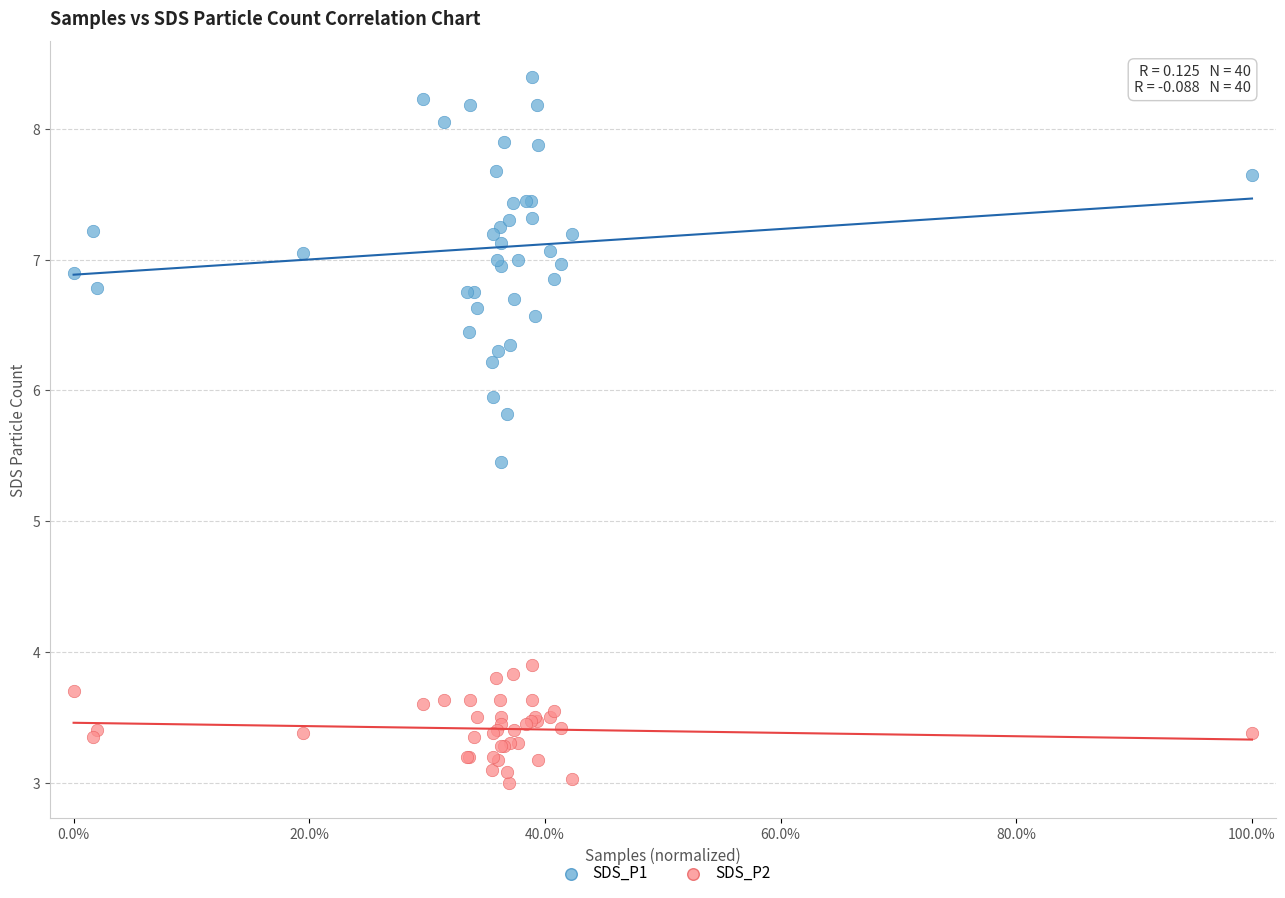

What are all the series names shown in the legend?

SDS_P1, SDS_P2